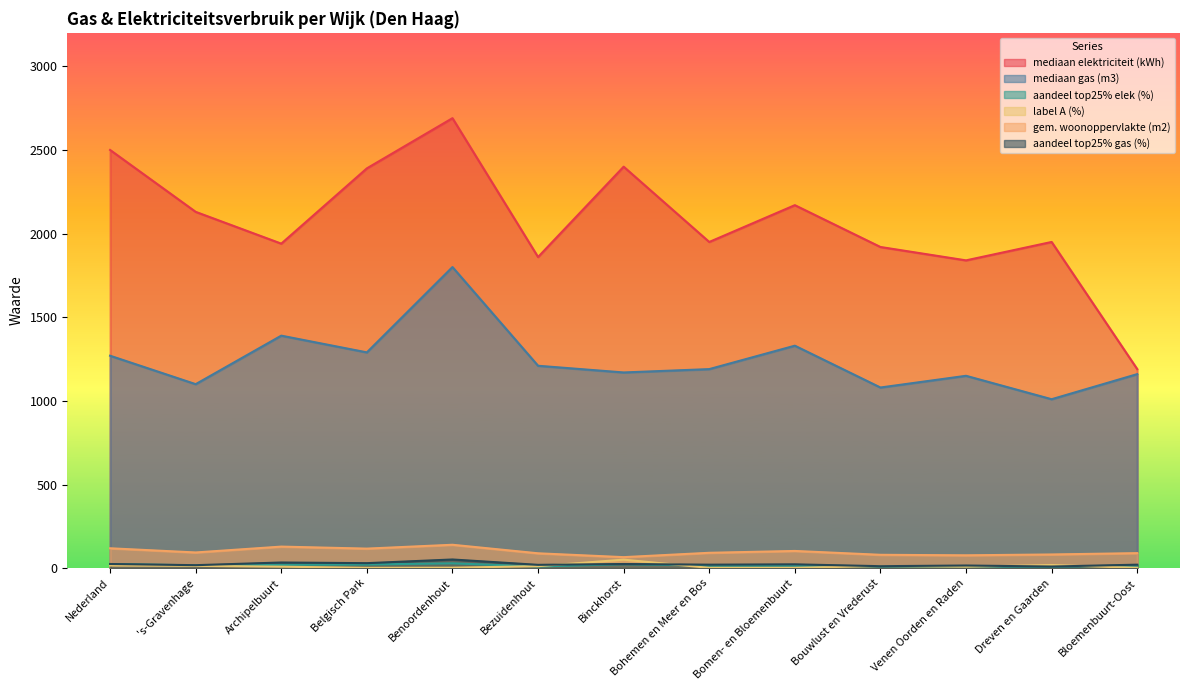

At which category does aandeel top25% gas (%) reach its first local peak?

Archipelbuurt